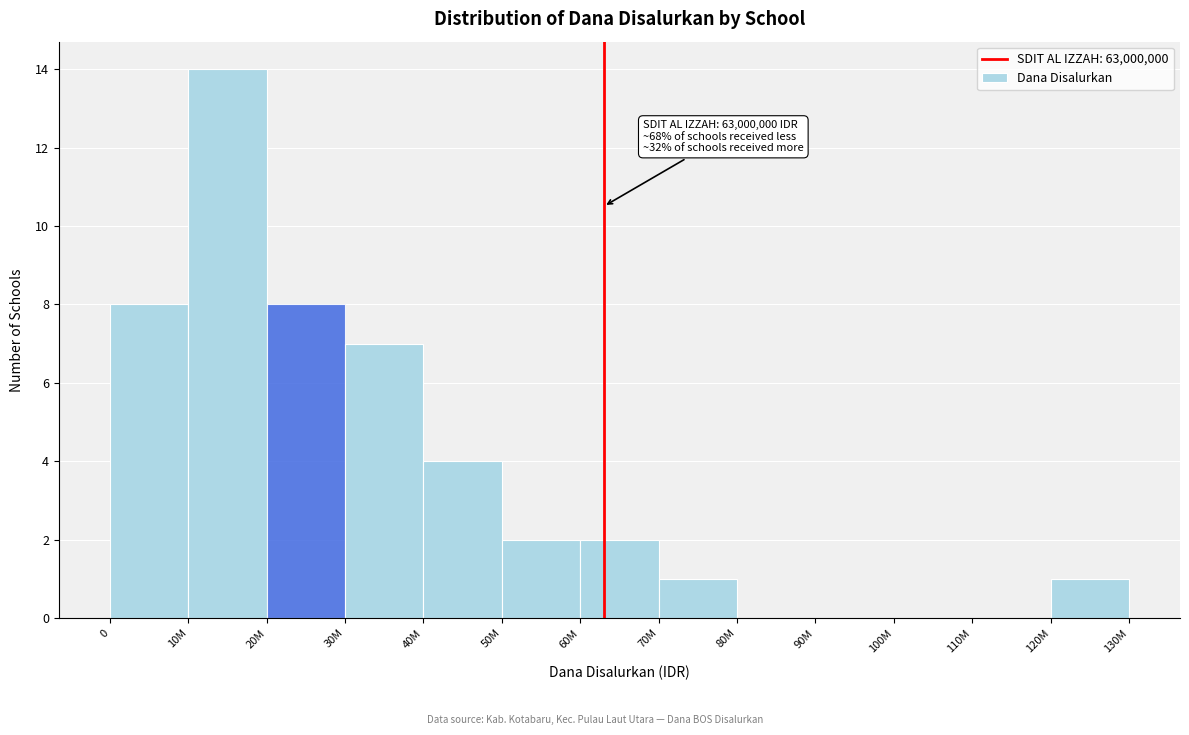

Reading left to right, what are all the values shown in this chart?

0=8	10M=14	20M=8	30M=7	40M=4	50M=2	60M=2	70M=1	80M=0	90M=0	100M=0	110M=0	120M=1